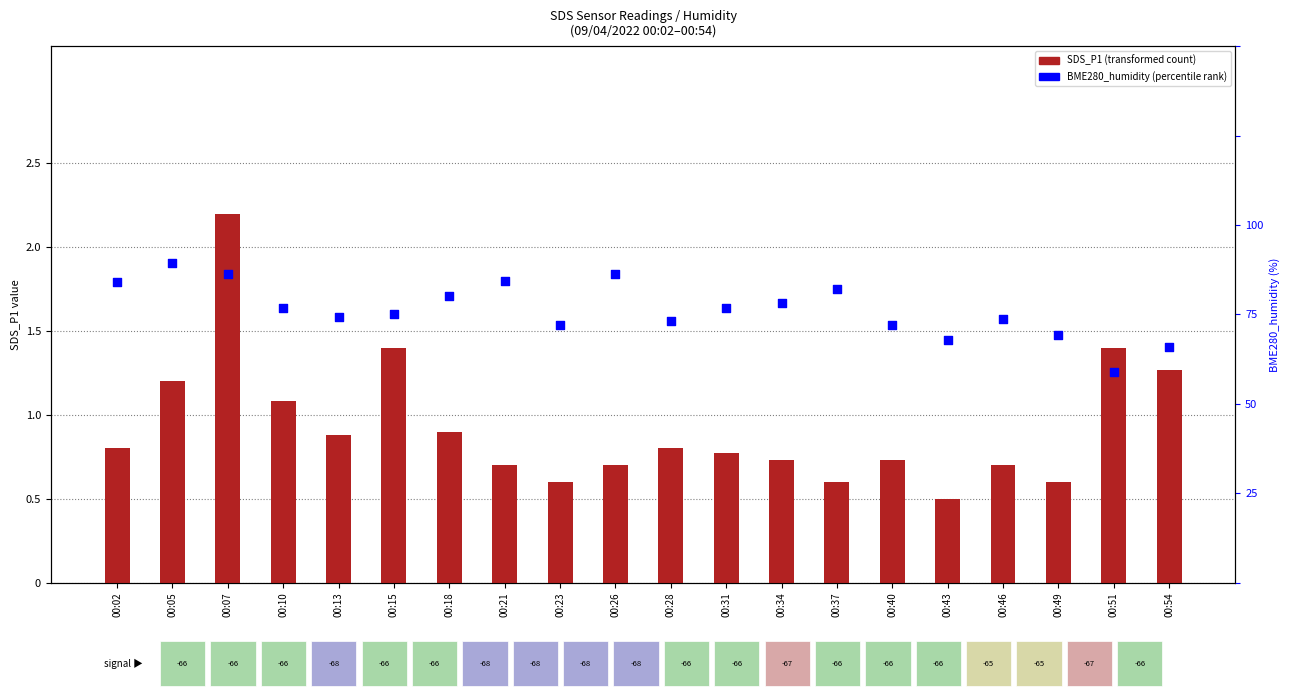

Which series has the widest spread of Y values?

SDS_P1 (transformed count)